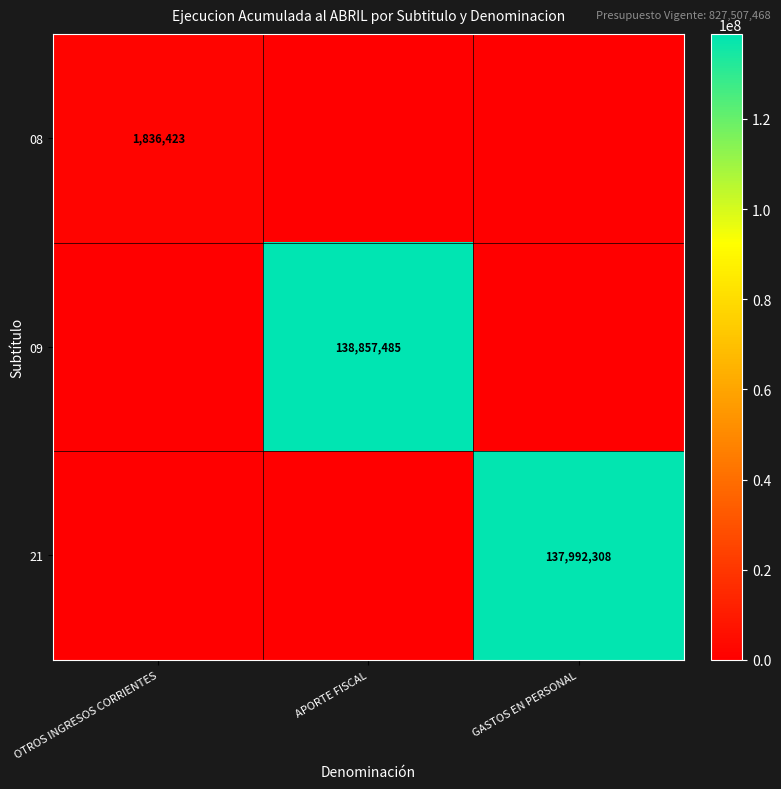

The 08 series shows 1028288 at OTROS INGRESOS CORRIENTES. True or false?

False